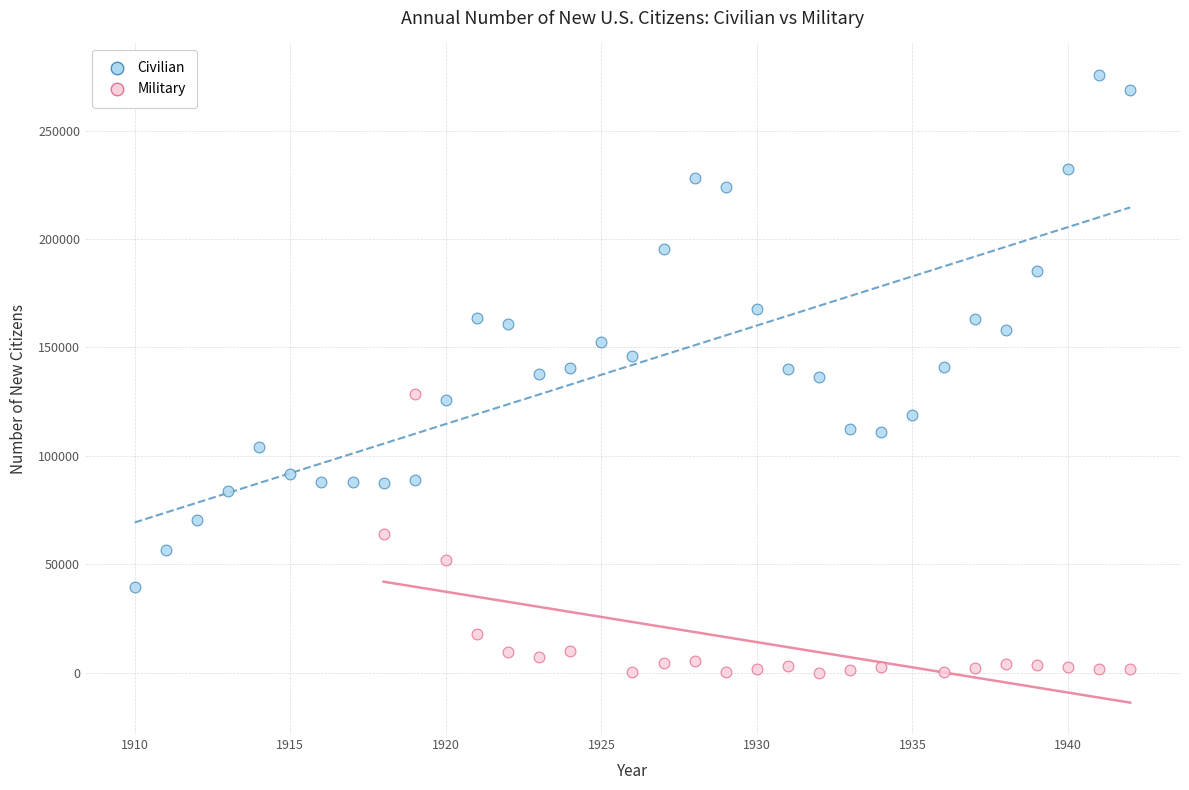

Which series reaches the minimum Y coordinate?

Military